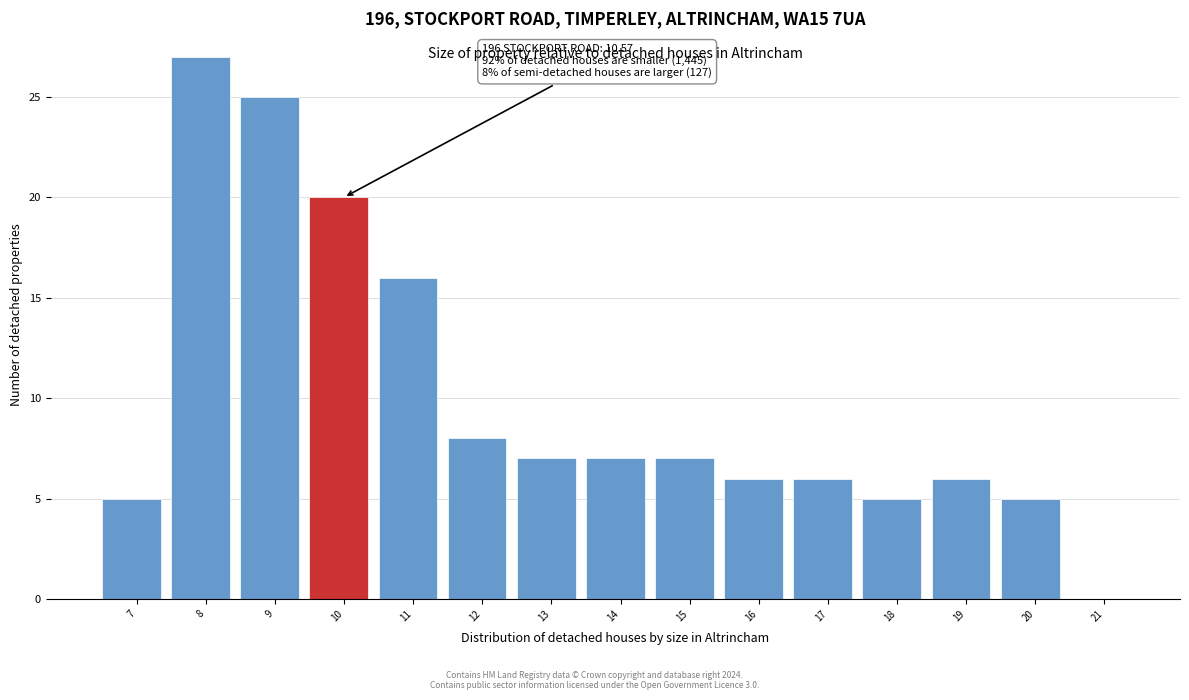

Reading left to right, extract all data points from this chart.

7=5	8=27	9=25	10=20	11=16	12=8	13=7	14=7	15=7	16=6	17=6	18=5	19=6	20=5	21=0